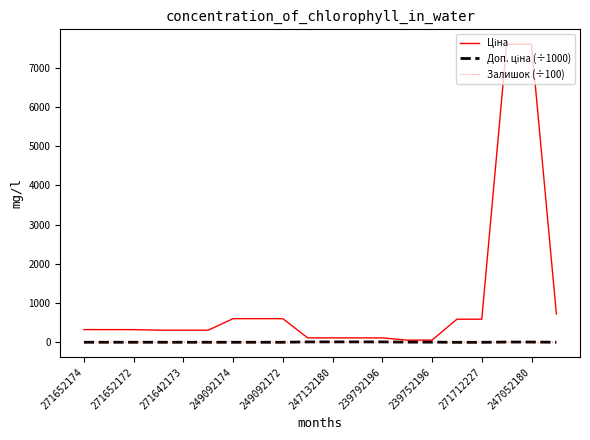

At which category does Залишок (÷100) reach its first local peak?

249092174